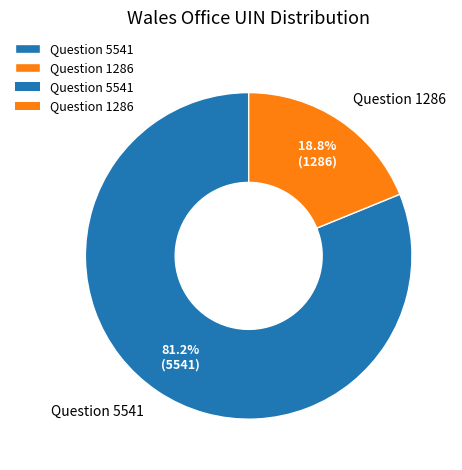

To the nearest percent, what is the average slice percentage?

50%